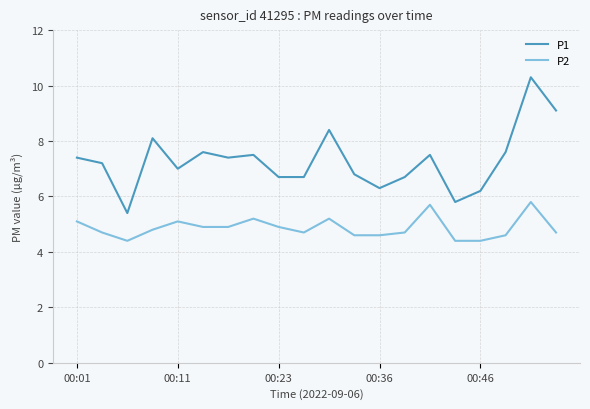

In P1, how many points are higher than both neighbors (excluding endpoints)?

6